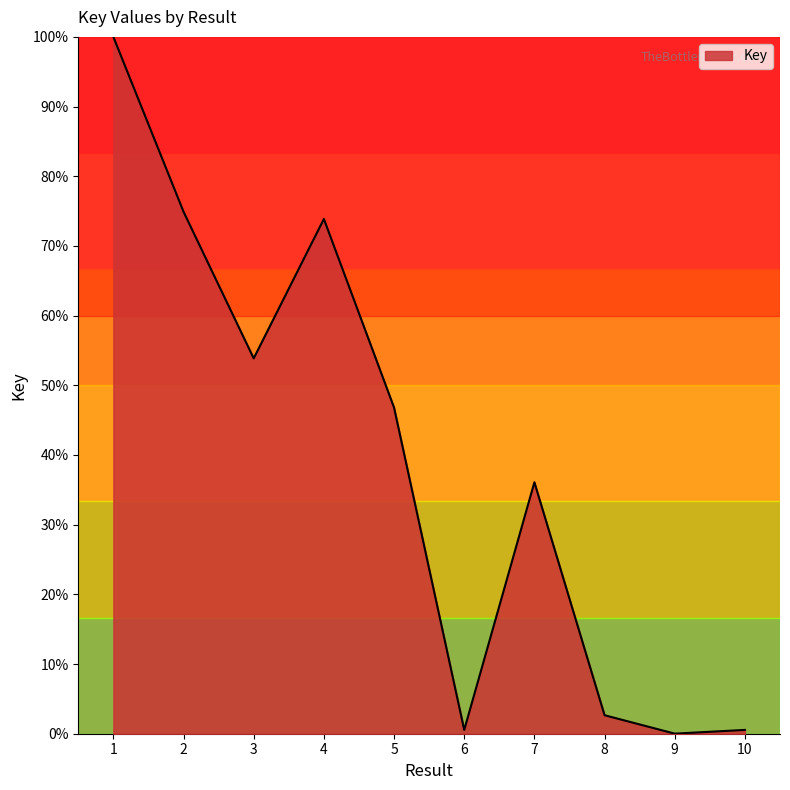

Is it true that the value at 4 is 73.9?

True